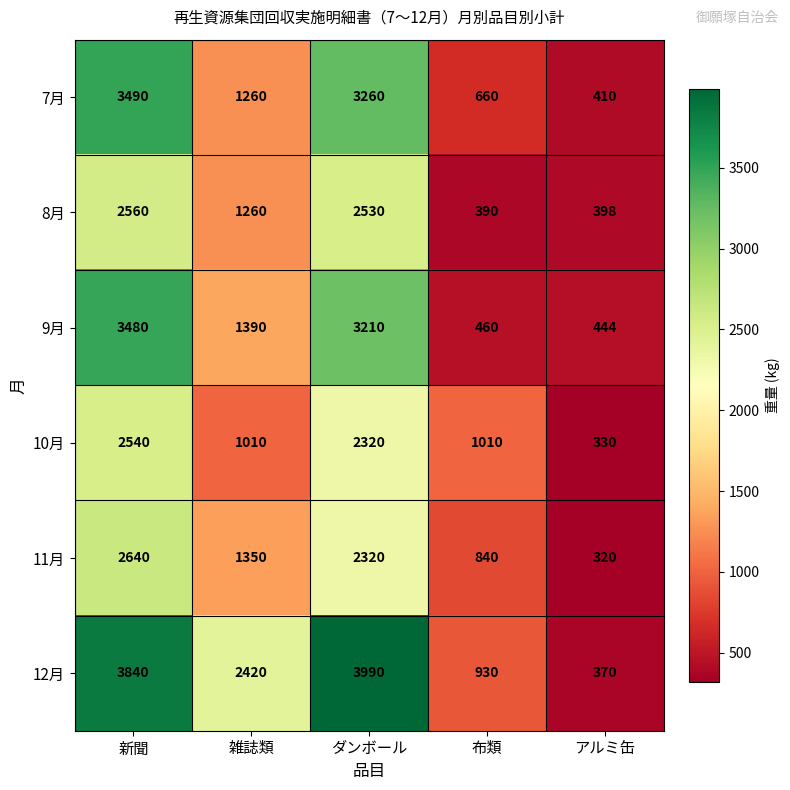

Count the number of data series in this chart.

6